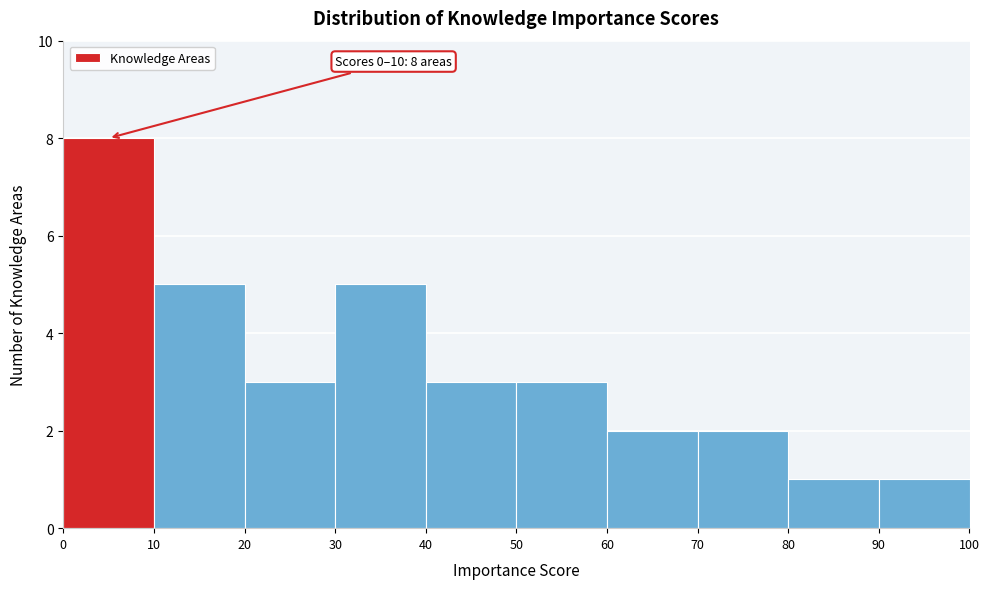

Over which range of the x-axis is the bar tallest?

0 to 10